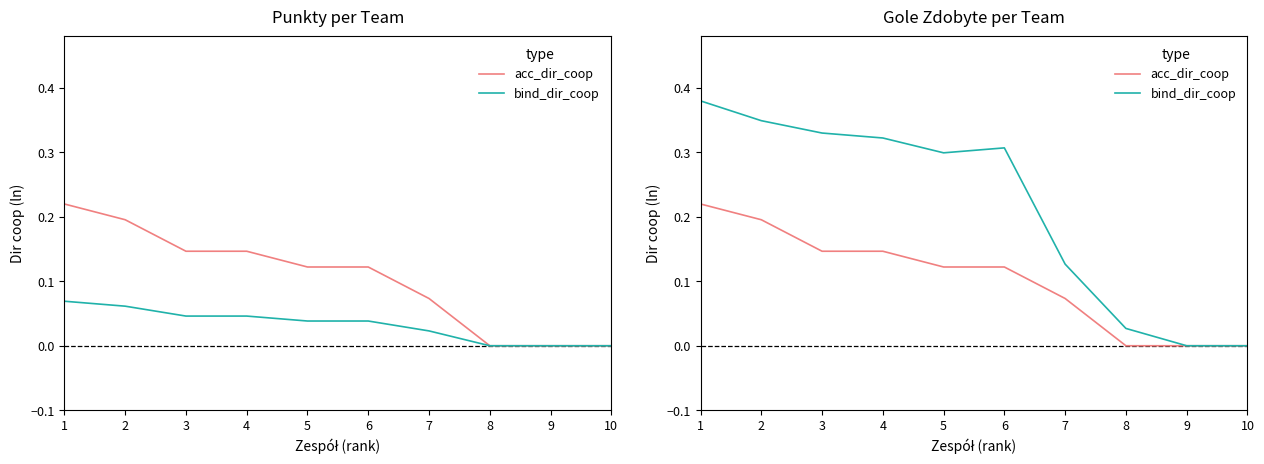

At which category is the sum across all series the highest?

1